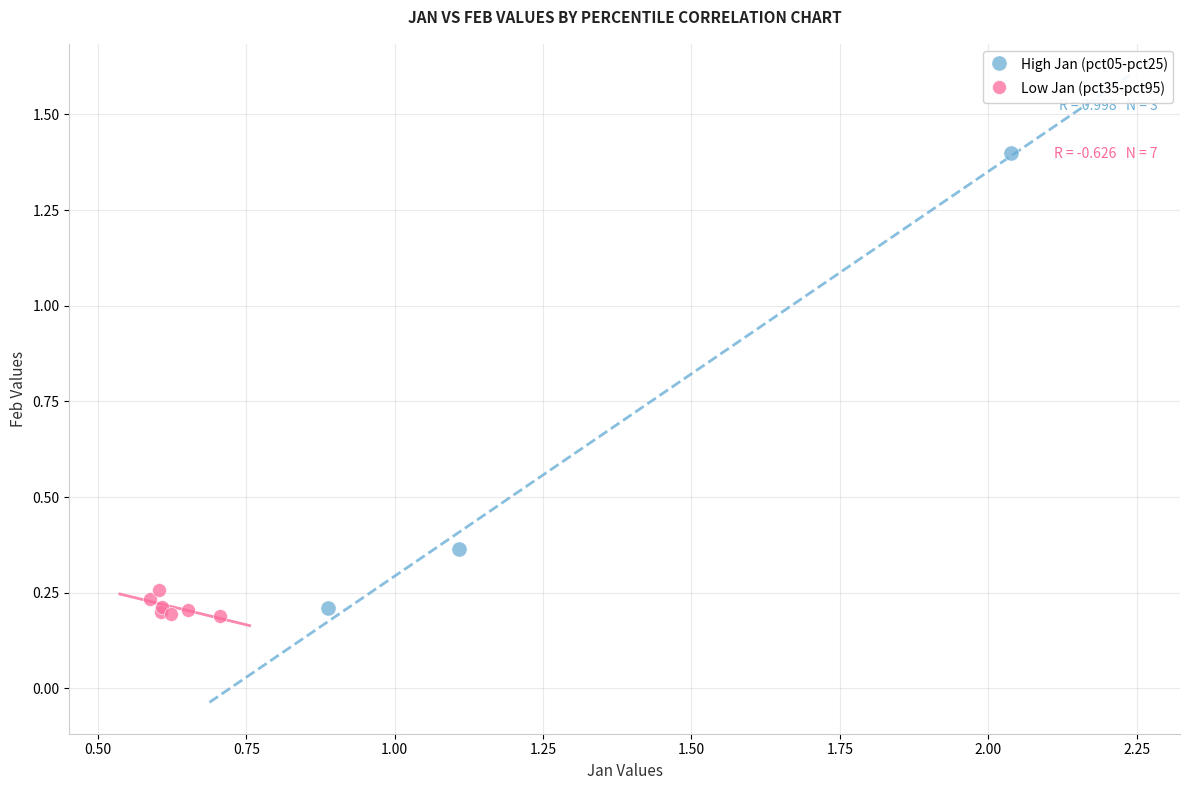

Which series has the largest Y range (max minus min)?

High Jan (pct05-pct25)